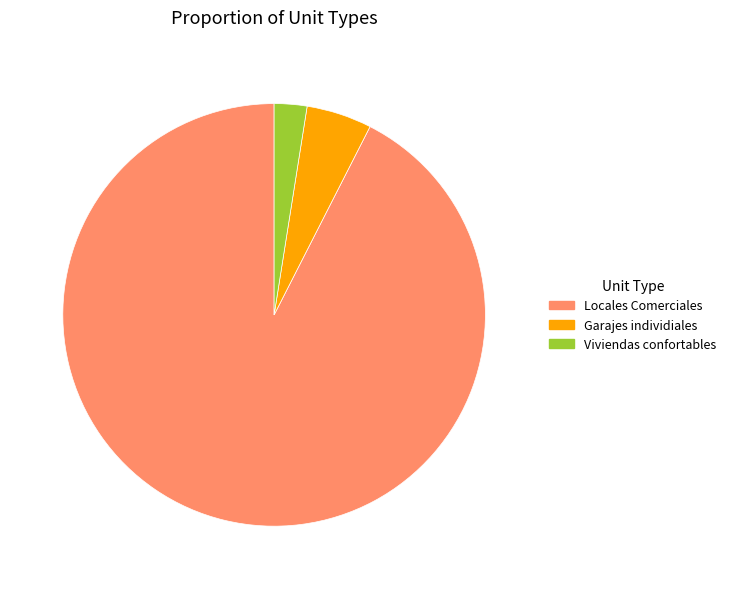

How many slices are in this pie chart?

3